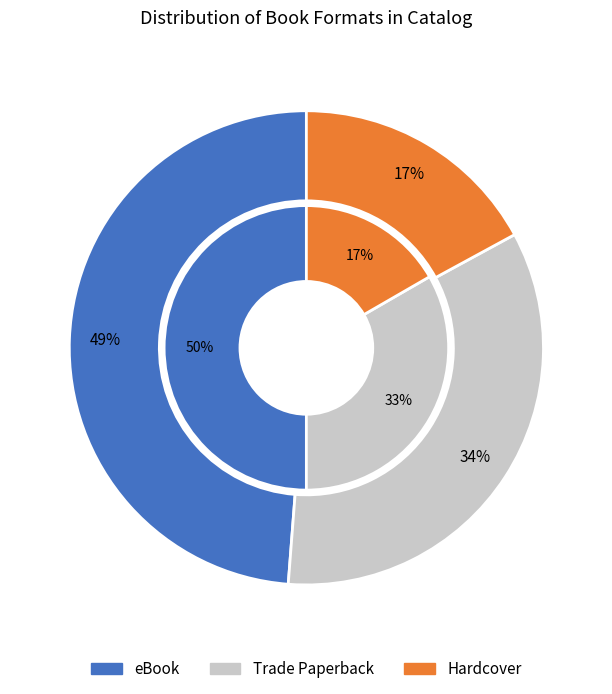

To the nearest percent, what percentage of the pie is Trade Paperback?

34%